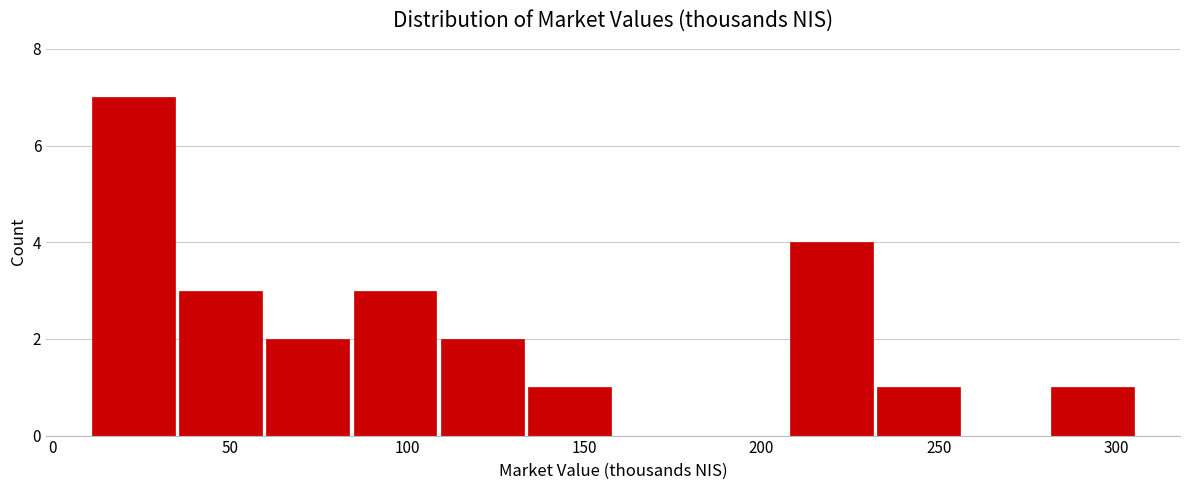

Reading left to right, list every bar in this chart as the range it spans on the x-axis followed by its height. Neither the bar edges nor the heights are printed on the chart, so give them approximately, as read against the axes.

10 to 35: 7
35 to 60: 3
60 to 85: 2
85 to 110: 3
110 to 135: 2
135 to 160: 1
160 to 185: 0
185 to 205: 0
205 to 230: 4
230 to 255: 1
255 to 280: 0
280 to 305: 1